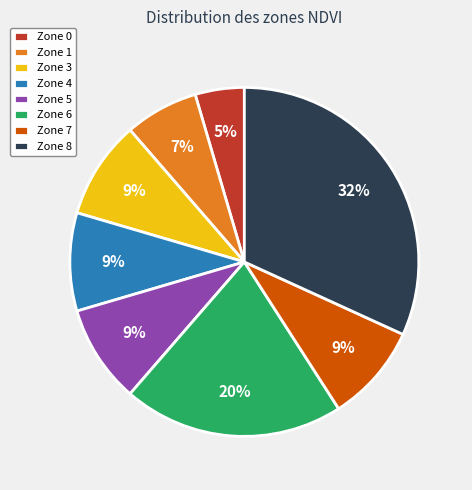

True or false: Zone 7 accounts for 20% of the total.

False